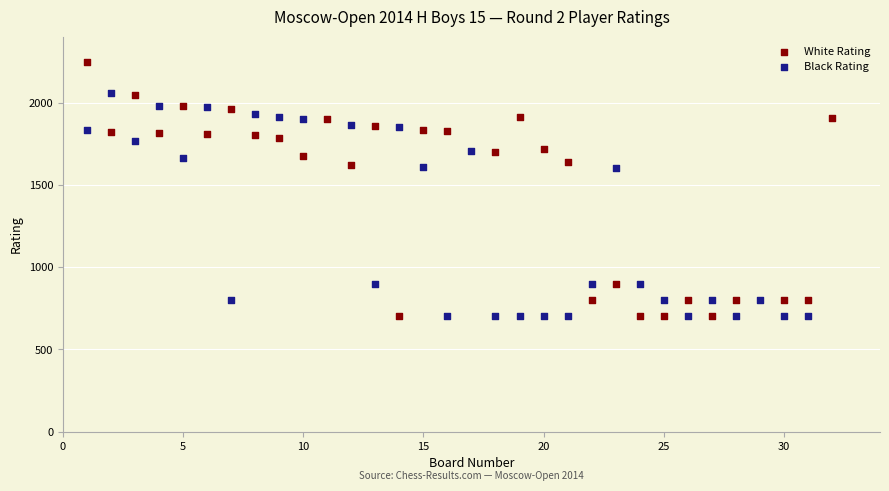

What are all the series names shown in the legend?

White Rating, Black Rating